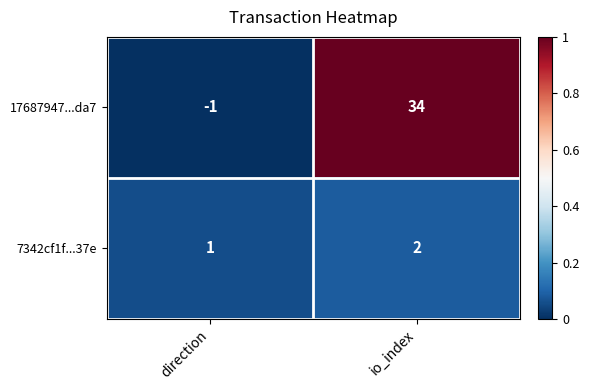

Which series has the widest spread of values?

17687947...da7